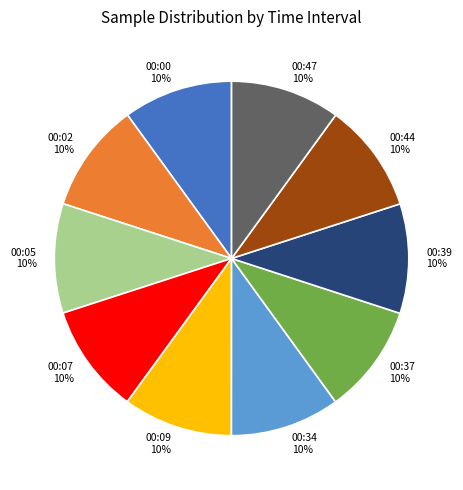

Is the sum of 00:05 and 00:37 greater than half?

No